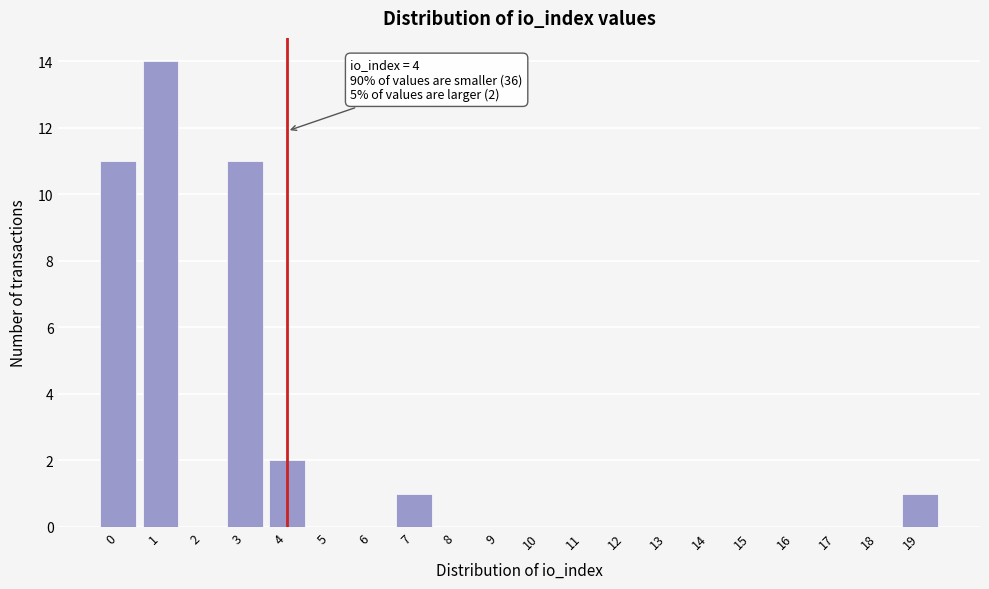

Reading left to right, transcribe all the data shown in this chart.

0=11	1=14	2=0	3=11	4=2	5=0	6=0	7=1	8=0	9=0	10=0	11=0	12=0	13=0	14=0	15=0	16=0	17=0	18=0	19=1